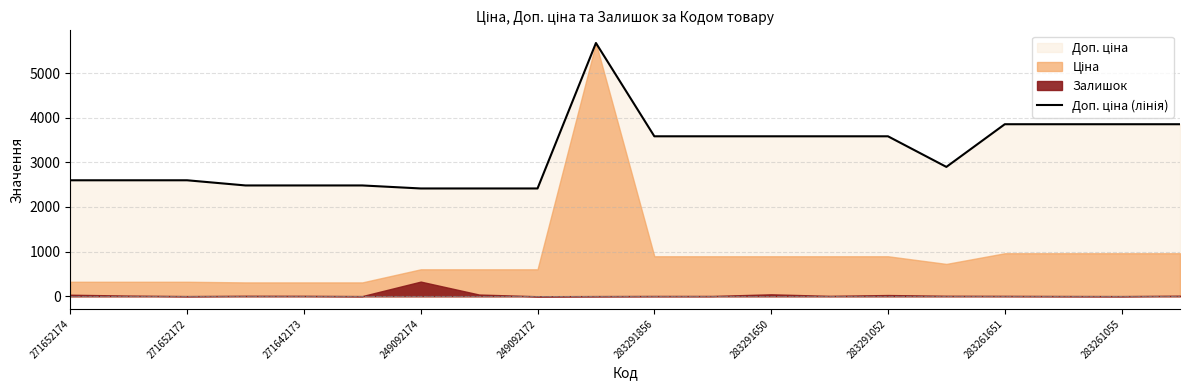

Where is the first local minimum?

15